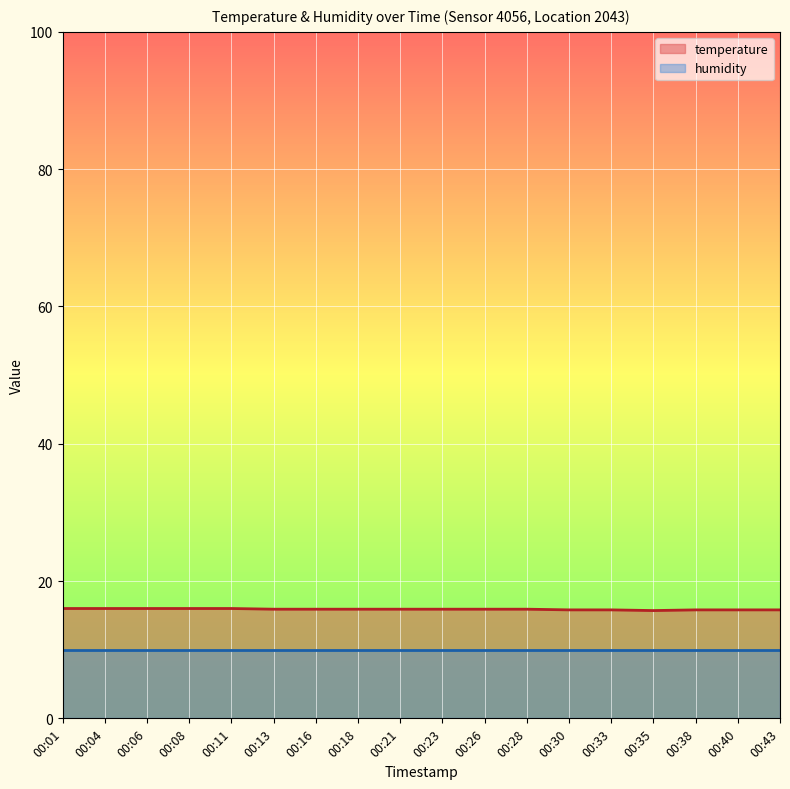

List the labels in order of humidity value, largest first.

00:01, 00:04, 00:06, 00:08, 00:11, 00:13, 00:16, 00:18, 00:21, 00:23, 00:26, 00:28, 00:30, 00:33, 00:35, 00:38, 00:40, 00:43